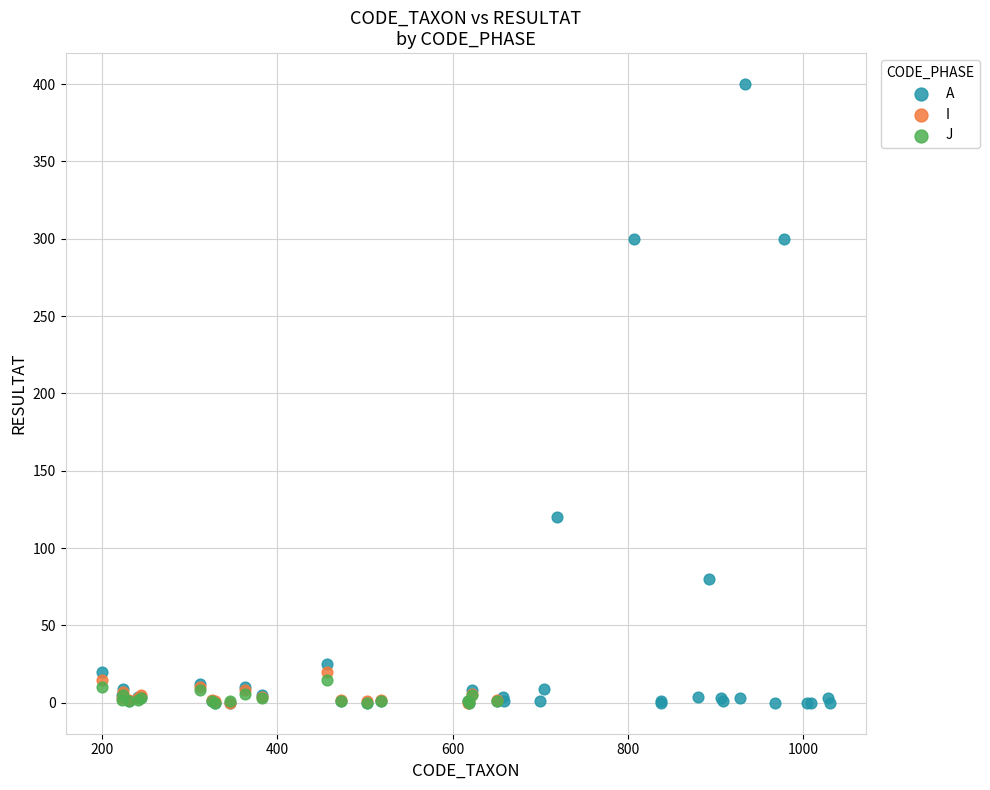

Which series contains the highest Y value?

A